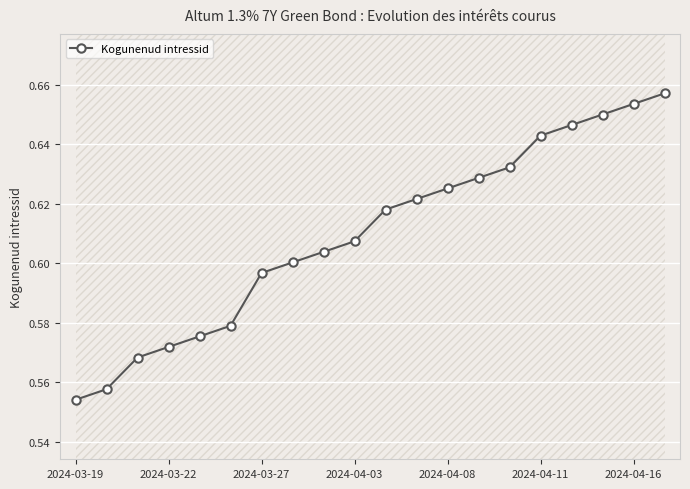

What is the sum of the values at 13 and 17?

1.3